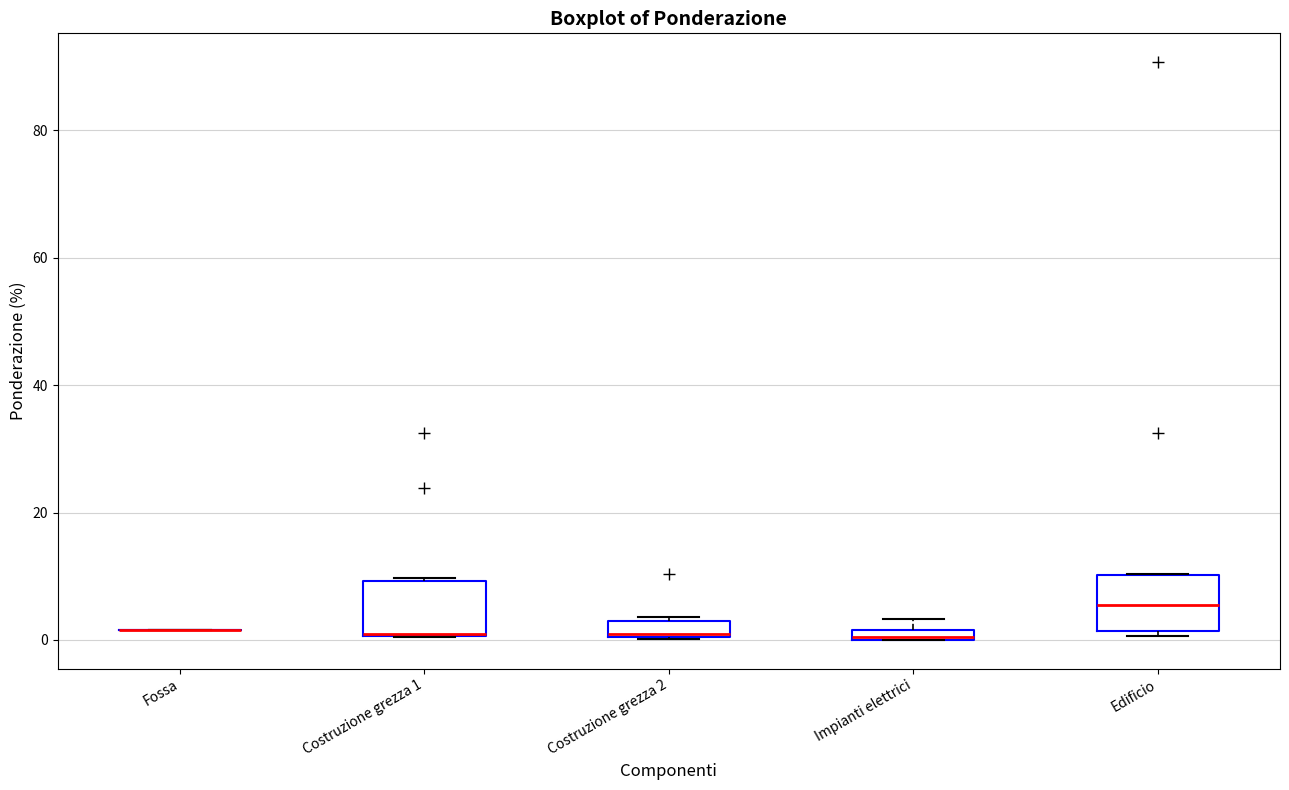

Where is the lower edge of the box for Impianti elettrici on the y-axis? The values are not printed on the chart, so give them approximately, as read against the axis.

0